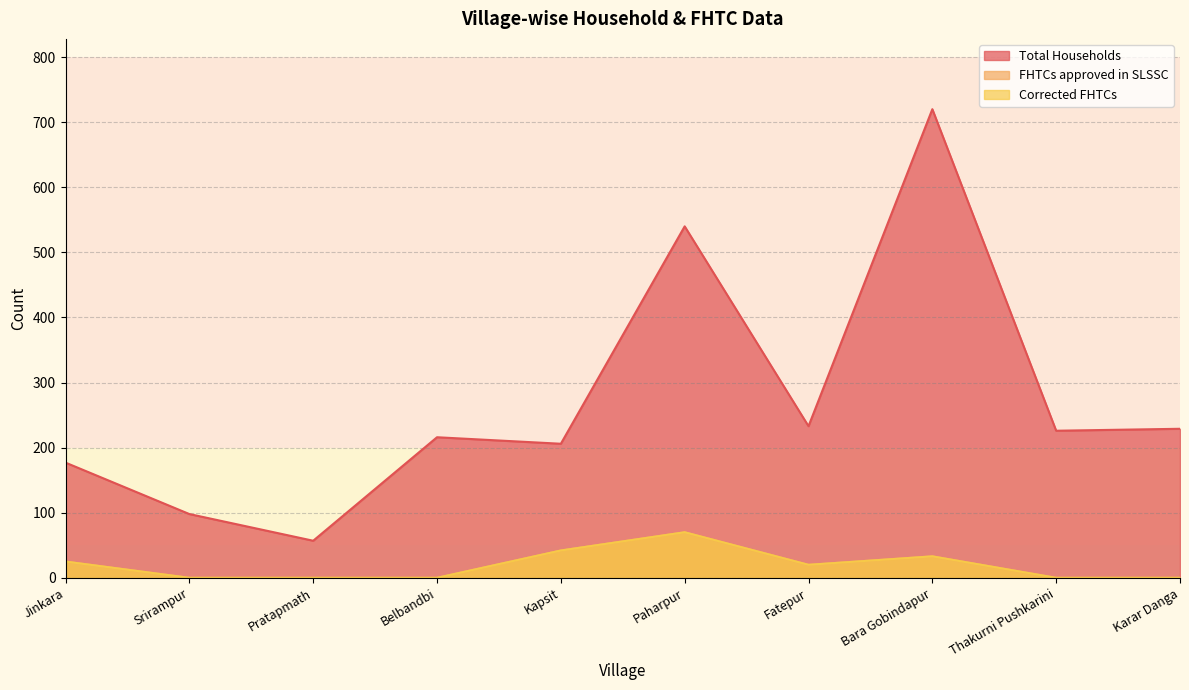

True or false: FHTCs approved in SLSSC and Total Households intersect in this chart.

False